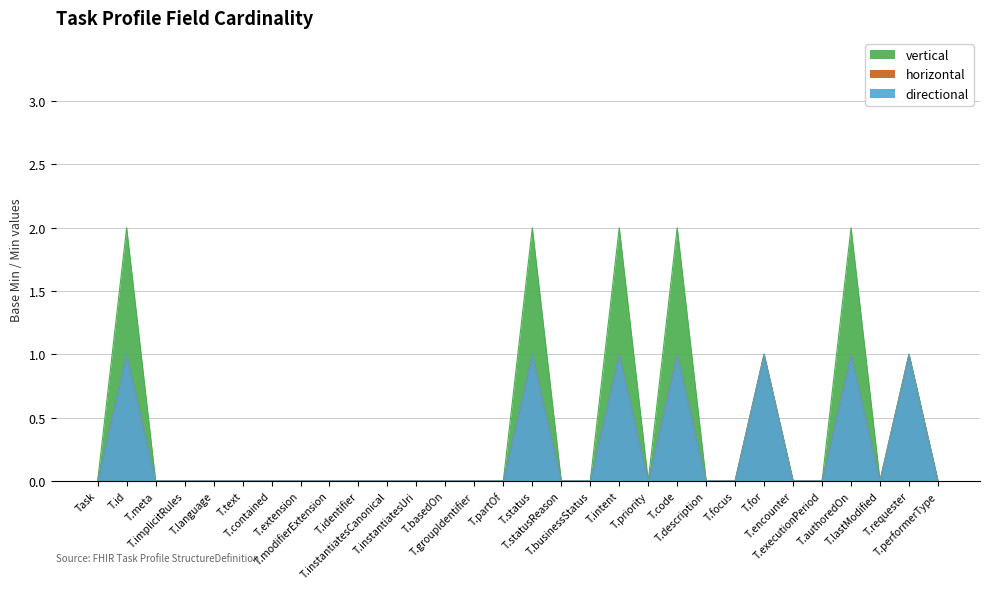

At how many categories does at least one series exceed 0?

7